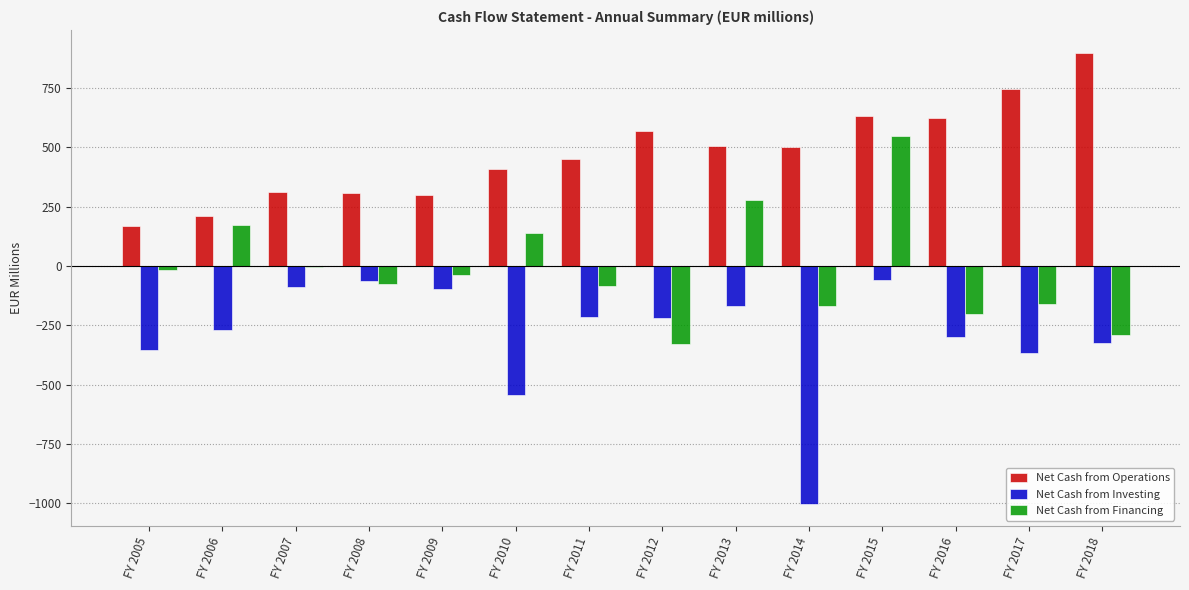

Are the bars horizontal?

No